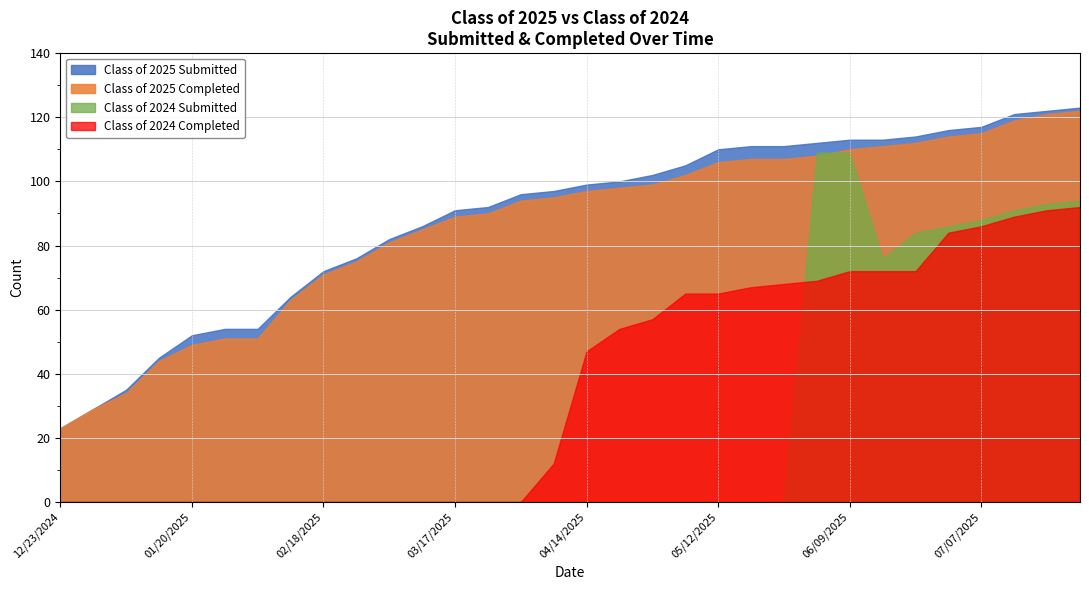

At which category is the sum across all series the highest?

07/28/2025